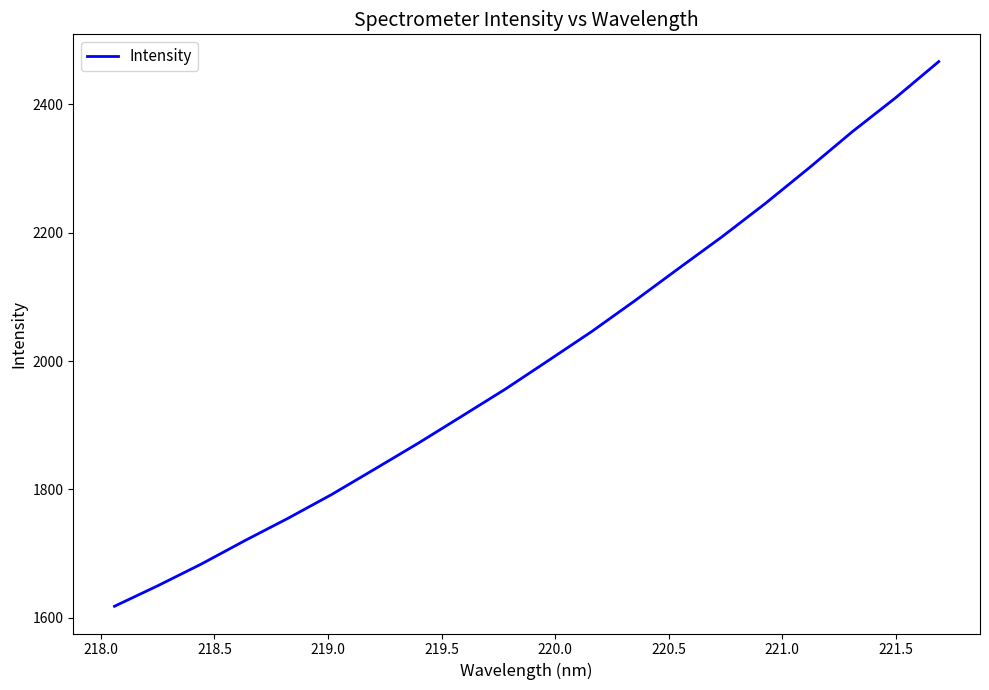

What is the greatest value displayed?

2466.3